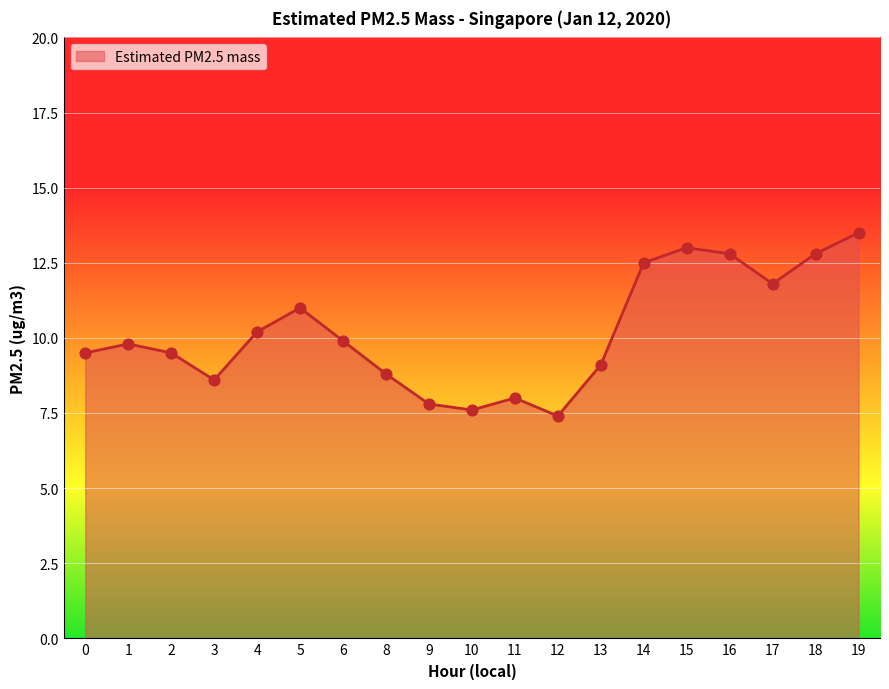

What is the change in value from 4 to 17?

+1.6